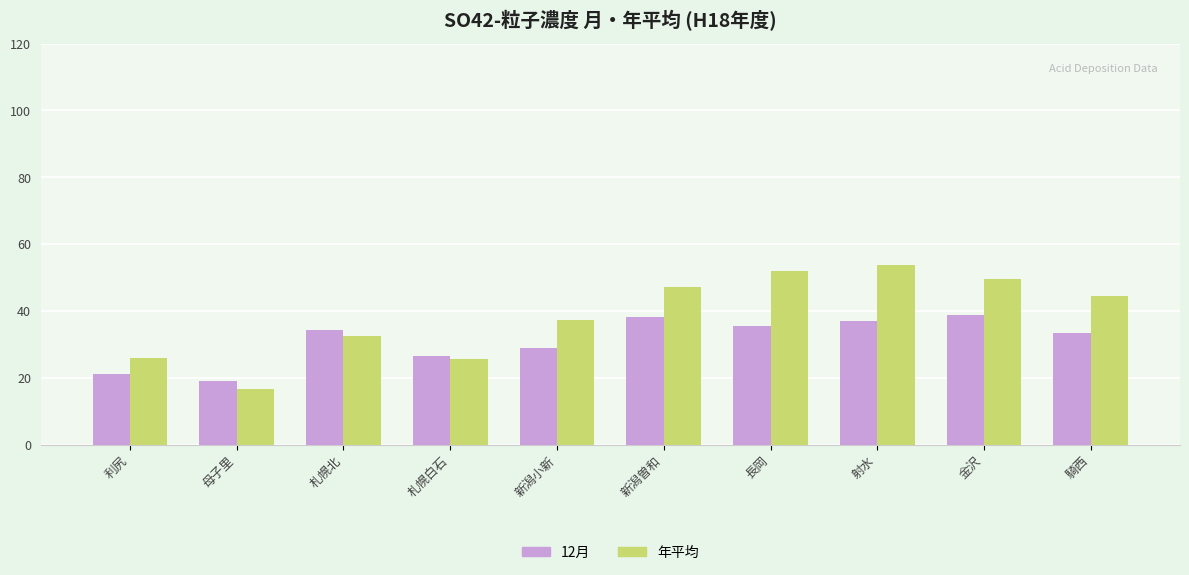

What position from the left is 騎西?

10